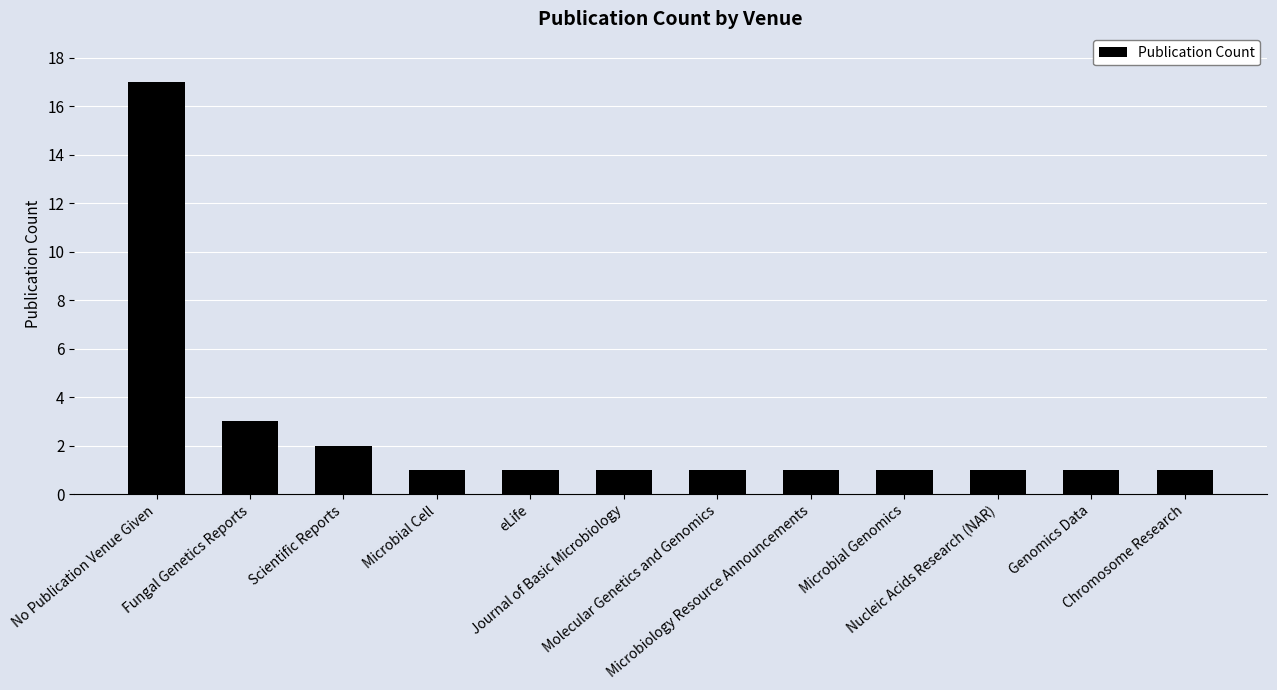

How many data points does each series have?

12